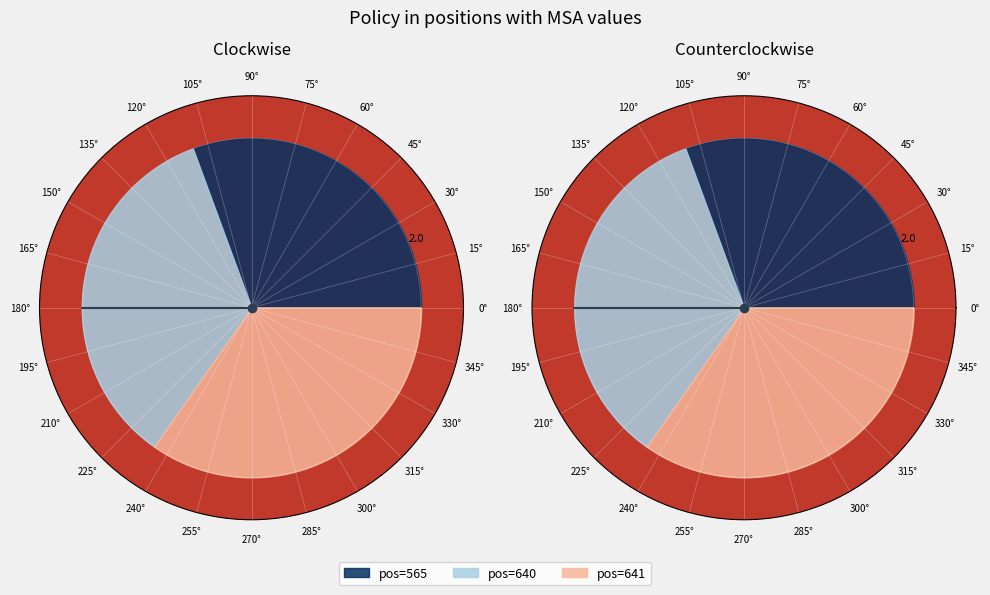

What is the smallest slice in the pie chart?

565